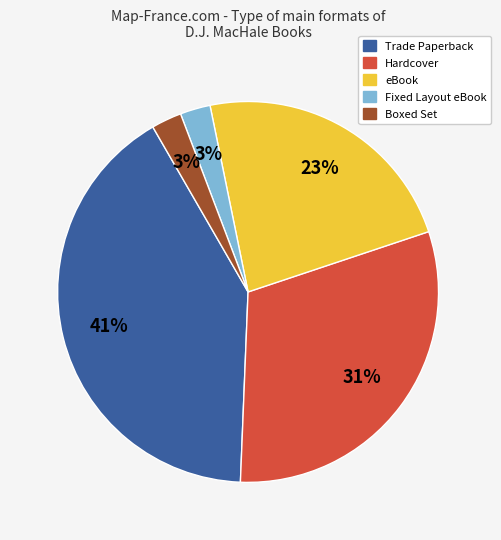

Is there any slice that represents more than half of the pie?

No